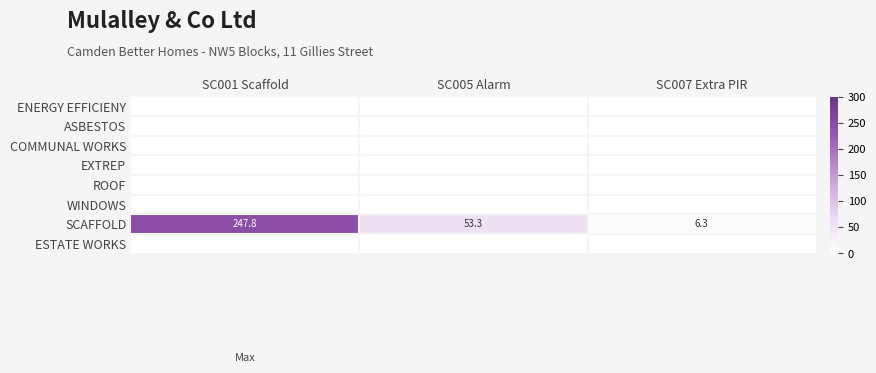

How many distinct data groups are displayed?

8